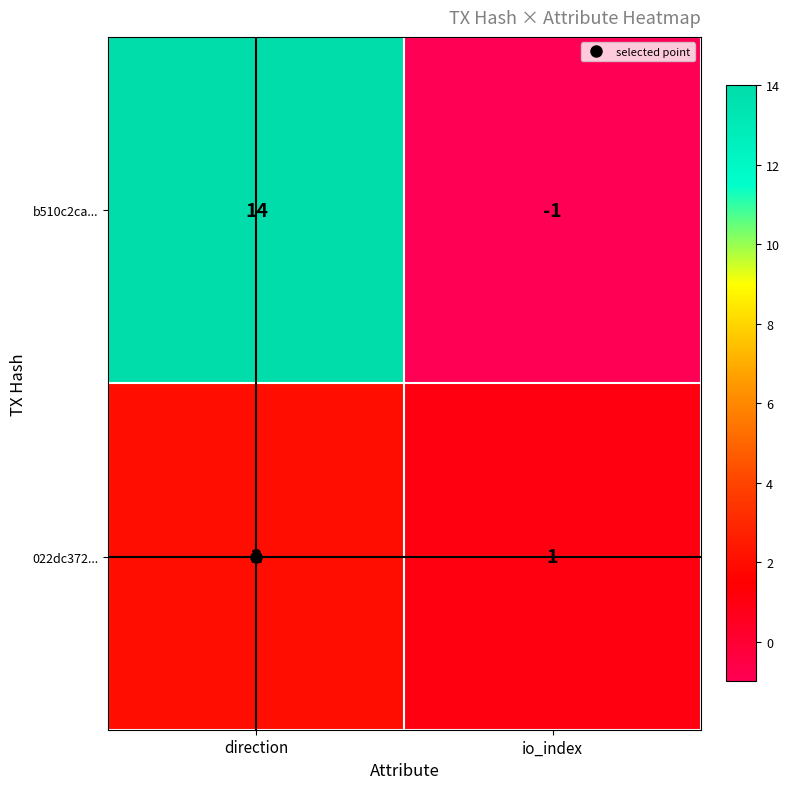

At which category is the sum across all series the highest?

direction